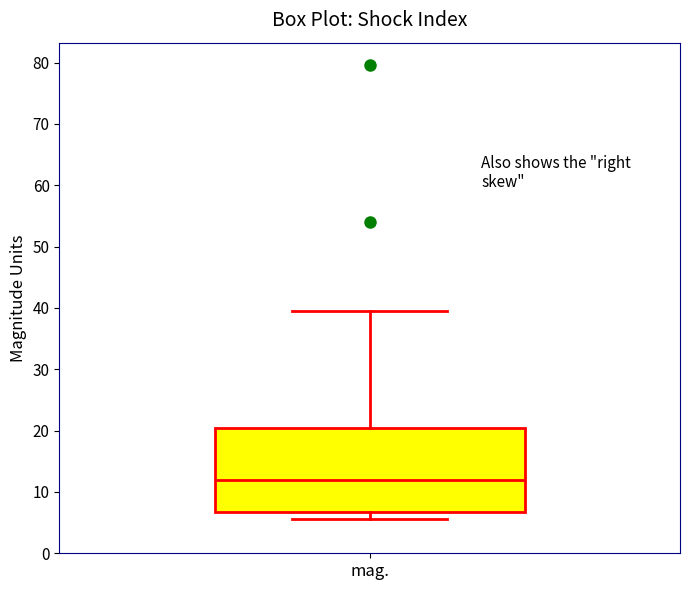

Read this box plot against the y-axis: the position of the median line, the range covered by the box, and the ends of both whiskers. The values are not printed on the chart, so give them approximately, as read against the axis.

median 12, box 7 to 20, whiskers 6 to 40